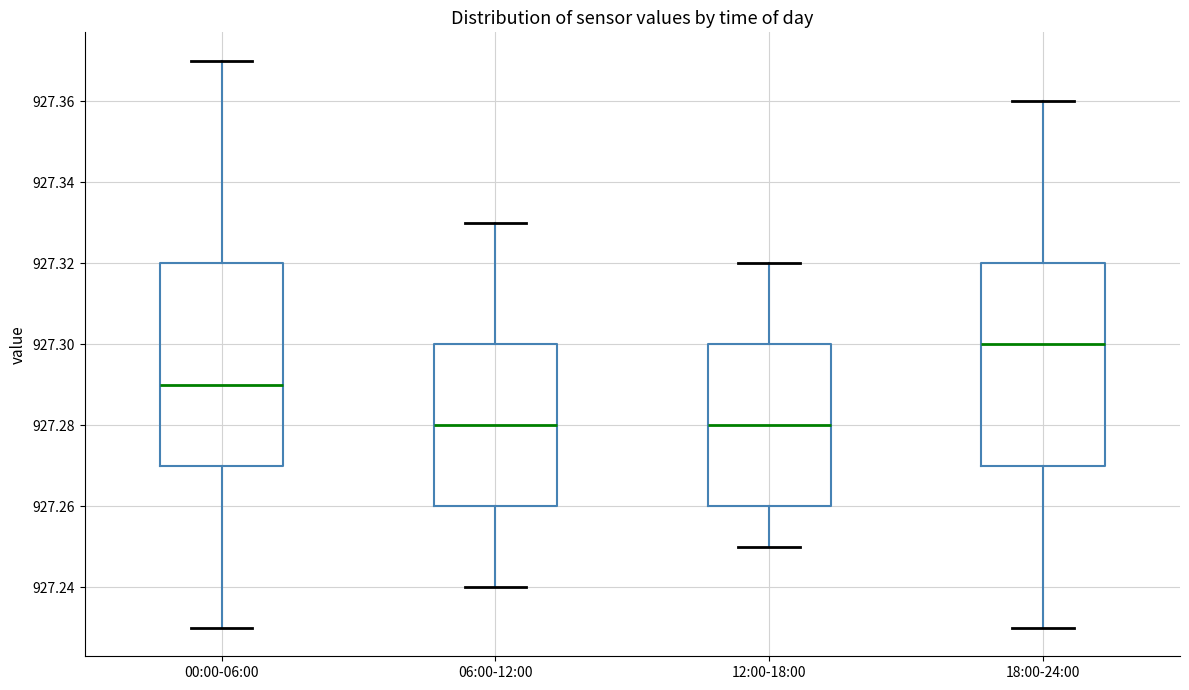

Reading left to right, read every box against the y-axis: the position of its median line, the range the box covers, and the ends of its whiskers. The values are not printed on the chart, so give them approximately, as read against the axis.

00:00-06:00: median 927.29, box 927.27 to 927.32, whiskers 927.23 to 927.37
06:00-12:00: median 927.28, box 927.26 to 927.30, whiskers 927.24 to 927.33
12:00-18:00: median 927.28, box 927.26 to 927.30, whiskers 927.25 to 927.32
18:00-24:00: median 927.30, box 927.27 to 927.32, whiskers 927.23 to 927.36